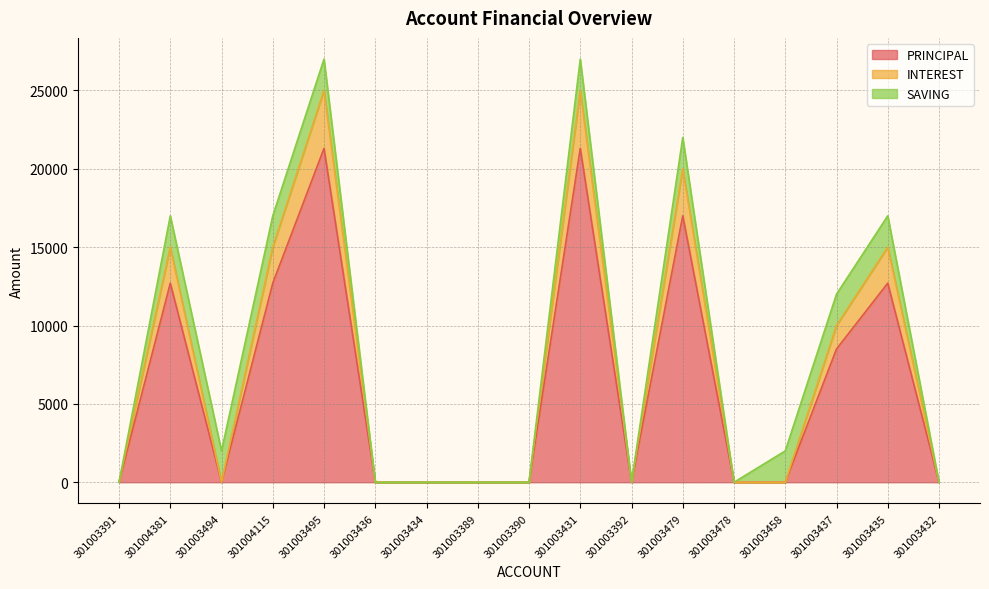

At how many categories does at least one series exceed 4546?

7